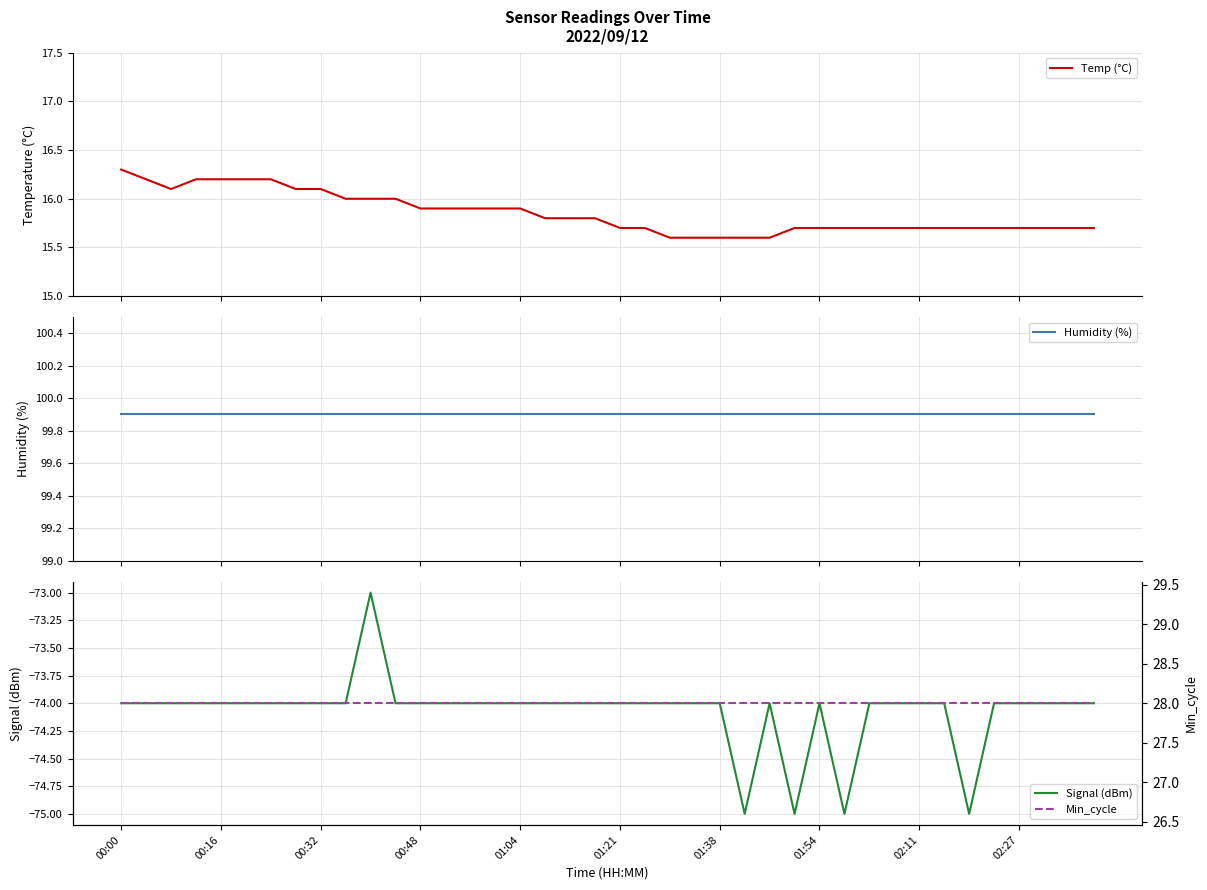

What position from the left is 37?

38